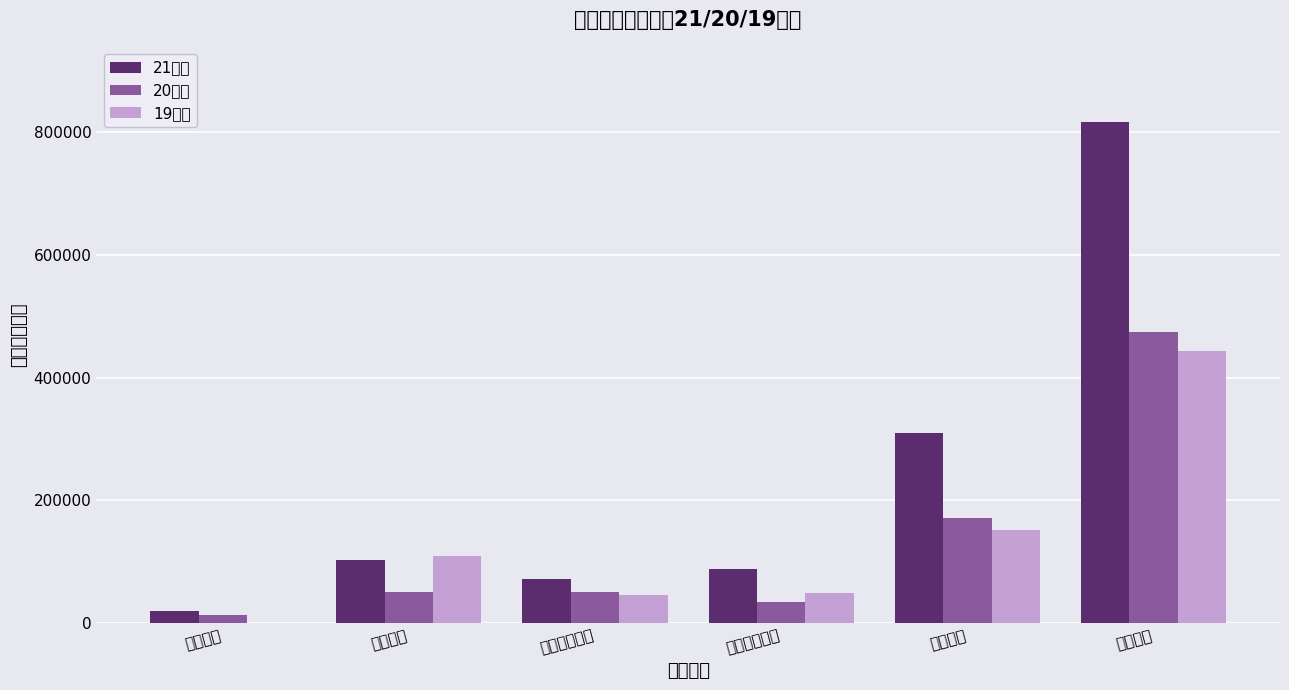

Rank the categories by 20金额 value from lowest to highest.

银行信用, 外部结算款项, 内部结算款项, 商业信用, 其他负债, 负债合计